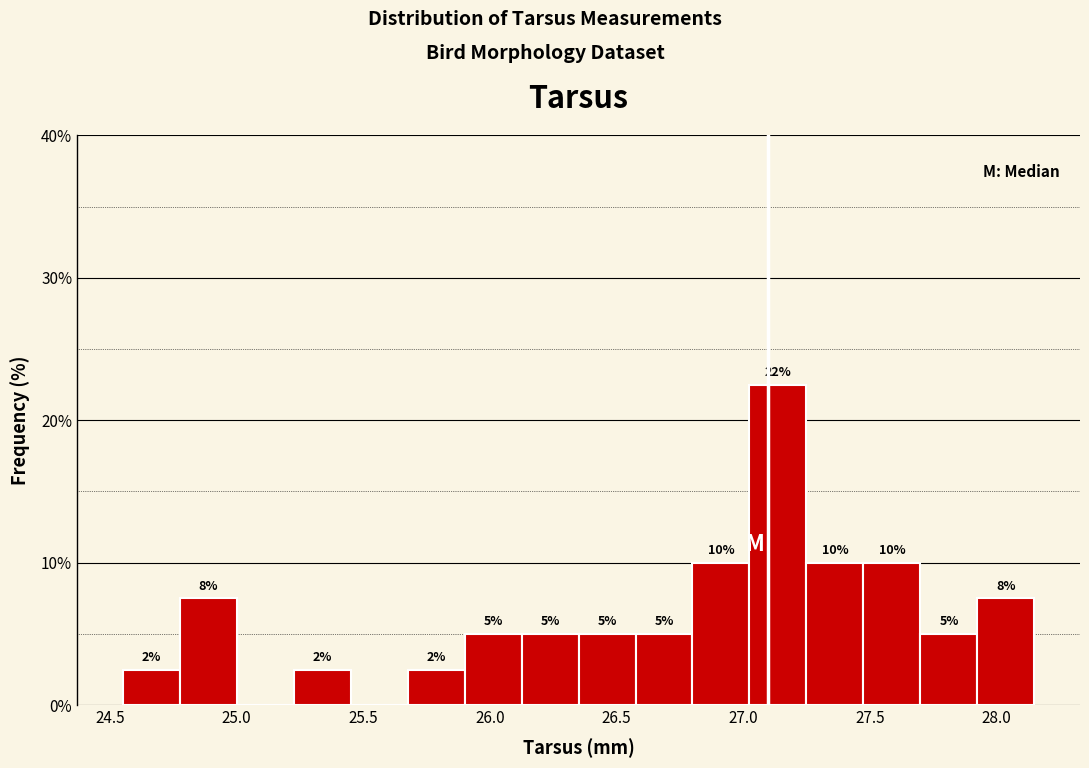

Over which range of the x-axis is the bar tallest?

27.025 to 27.250